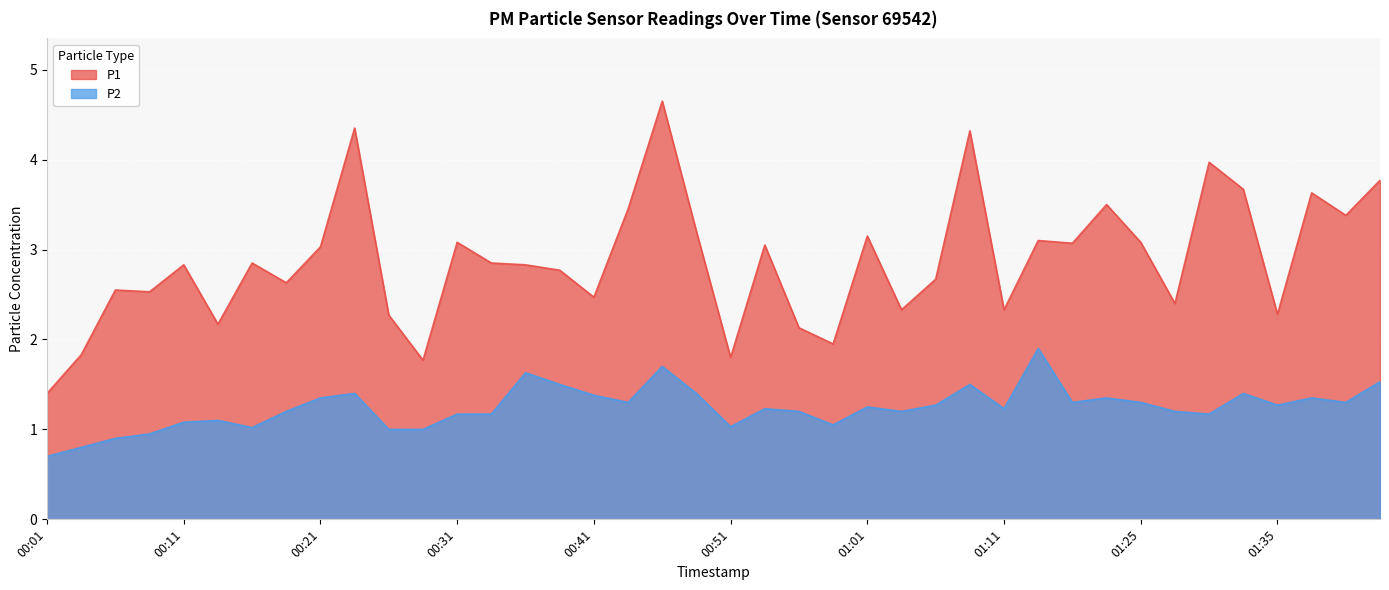

Where is the first local maximum for P2?

00:13